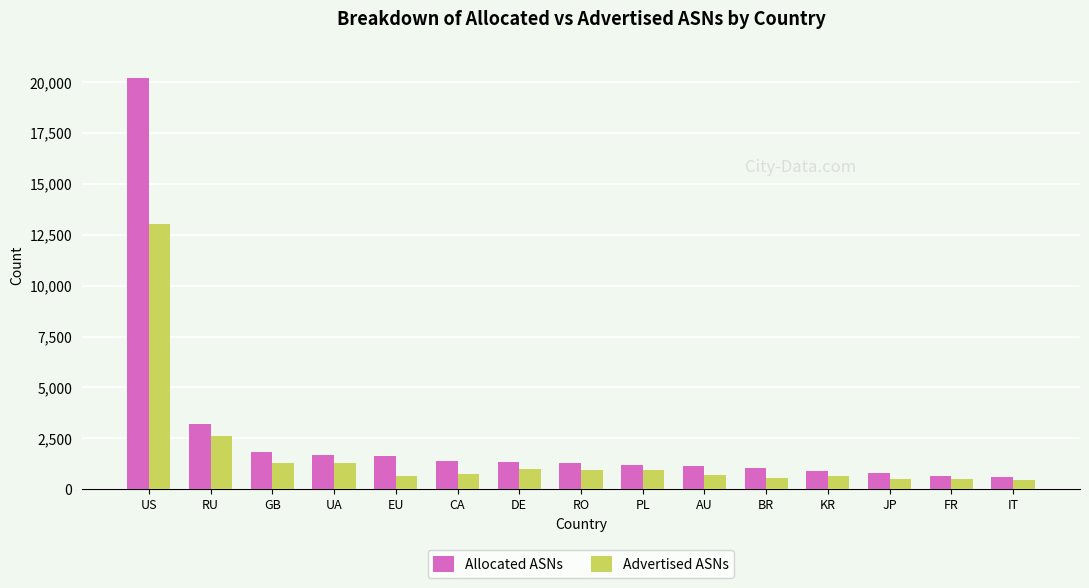

What is the lowest value of the Allocated ASNs series?

605